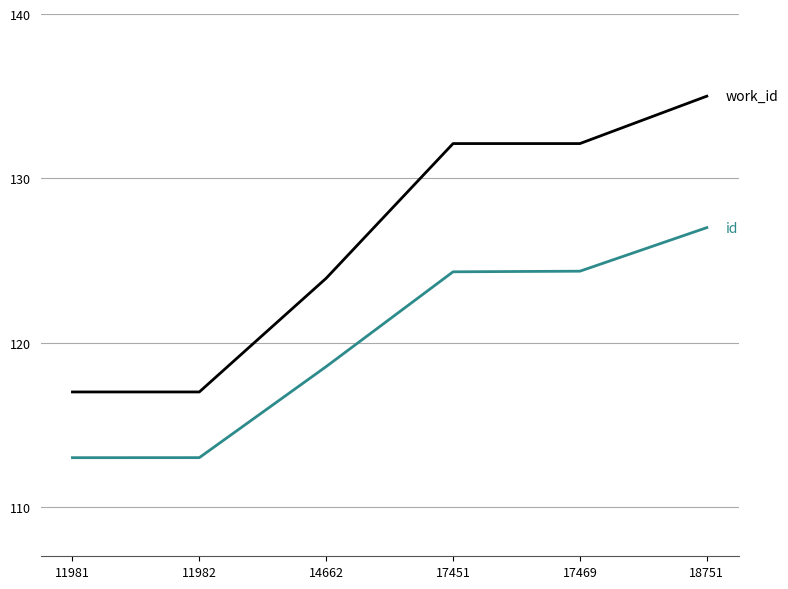

What is the total value across all series at 17451?

256.4